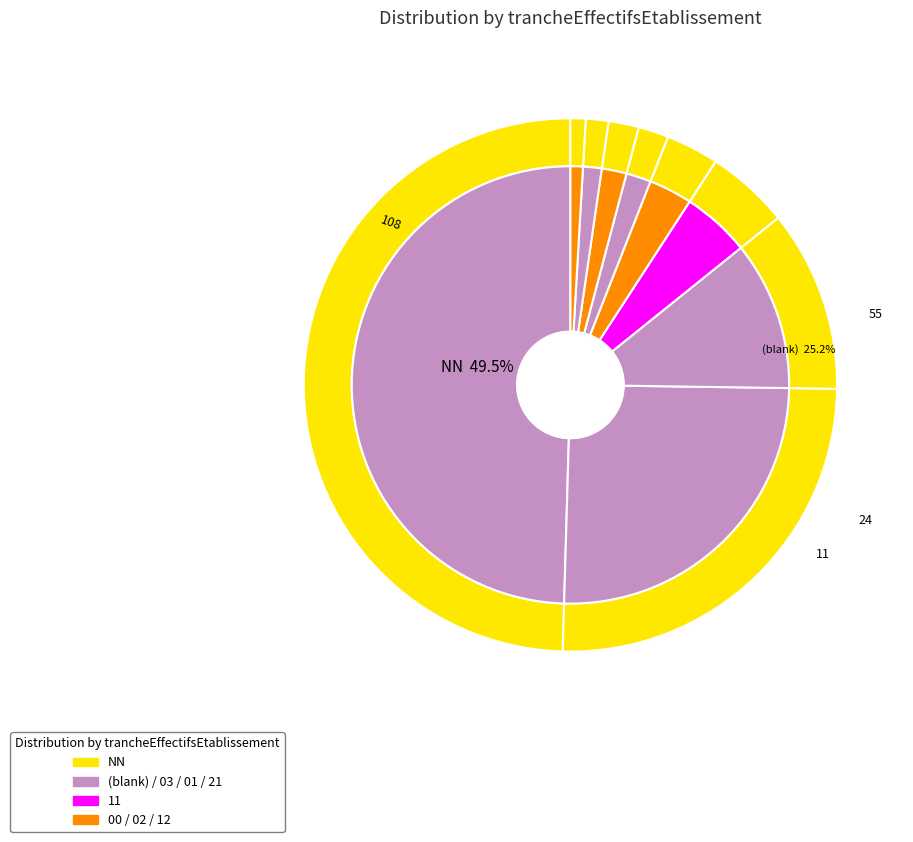

To the nearest percent, what is the difference between the 11 and 00 slice percentages?

2%